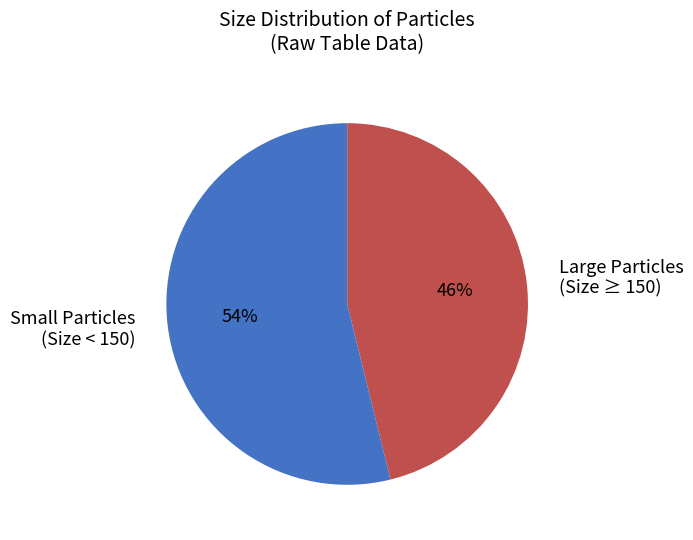

To the nearest percent, what is the difference between the Large Particles (Size ≥ 150) and Small Particles (Size < 150) slice percentages?

8%